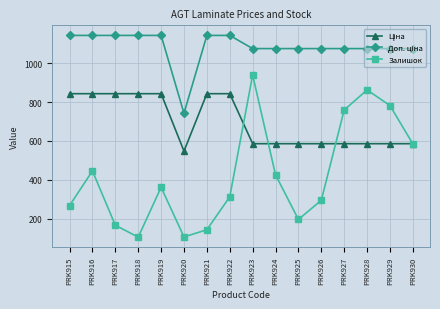

What is the spread (max minus min) of values at PRK921?

998.1